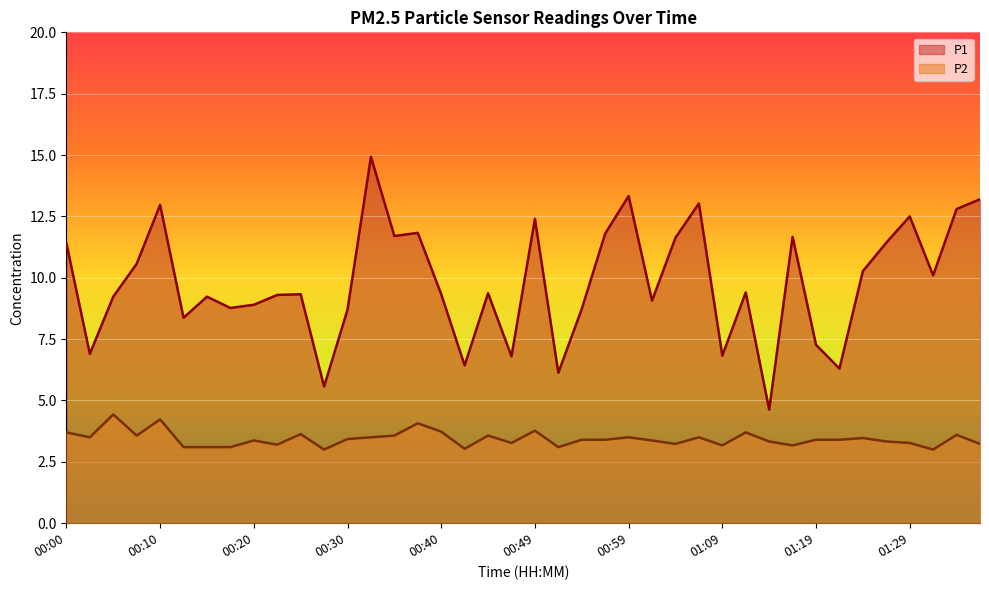

How many values in the P2 series exceed 3?

38